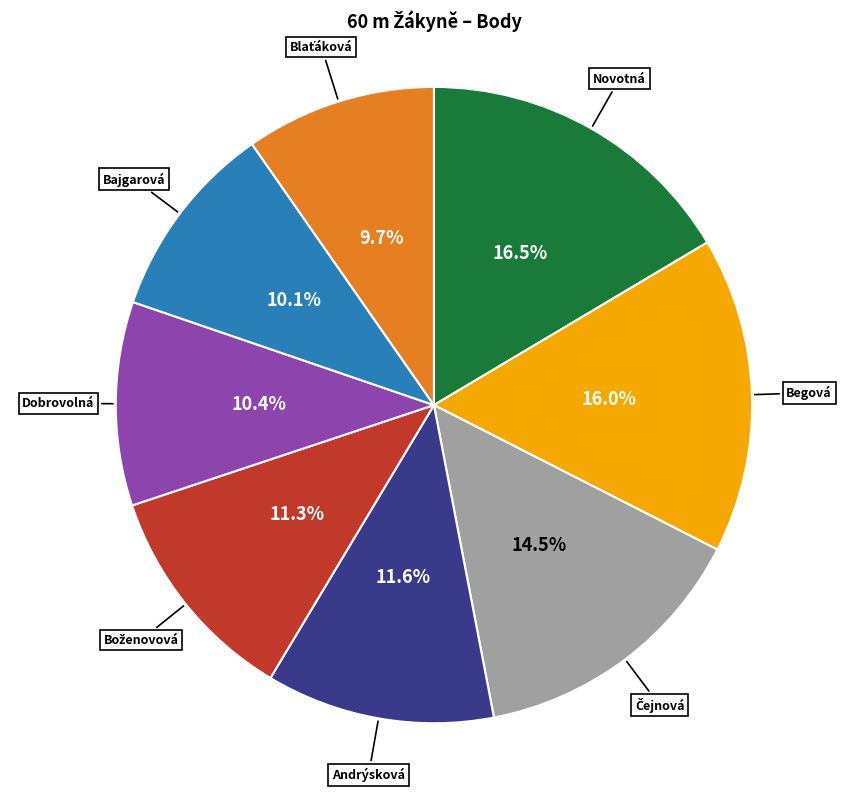

Does any single category account for the majority?

No